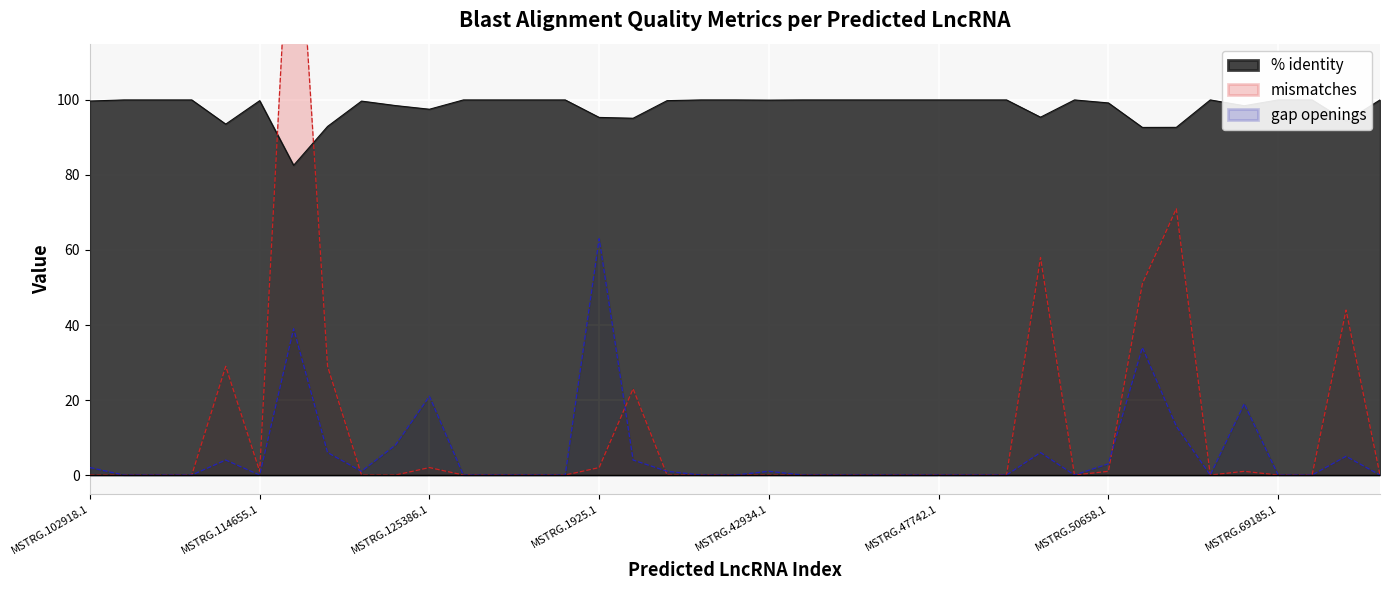

What is the difference between the second highest and minimum values in the mismatches series?

71.0